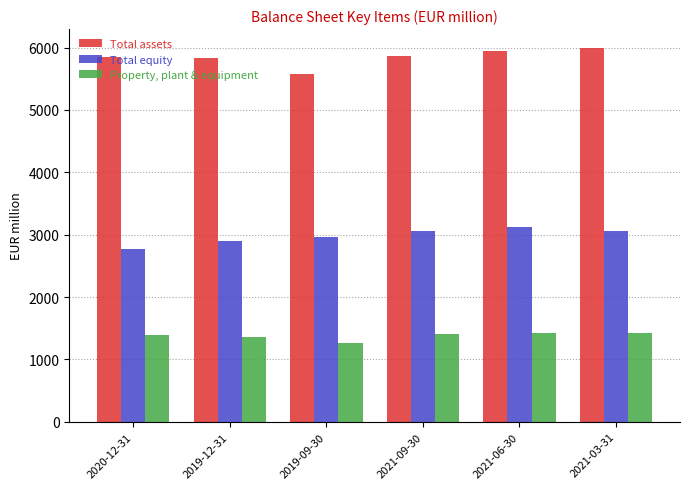

At how many categories does at least one series exceed 1867?

6